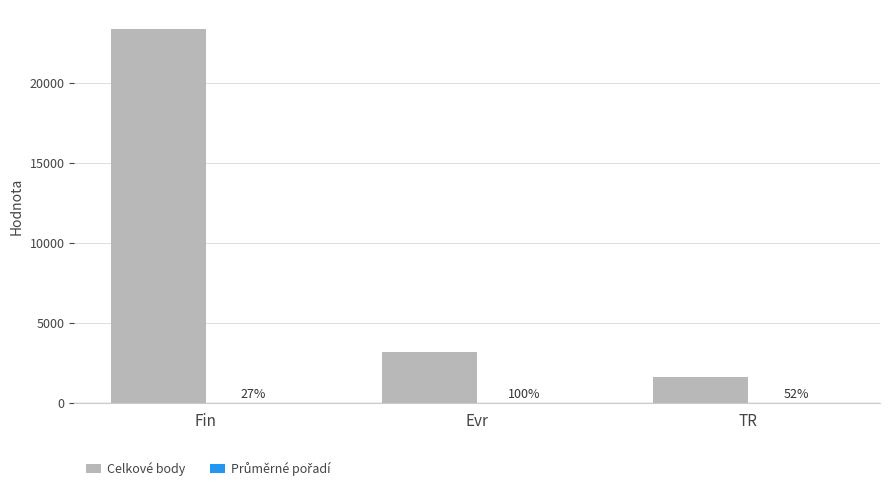

What is the difference between the Celkové body values at Fin and TR?

21725.0